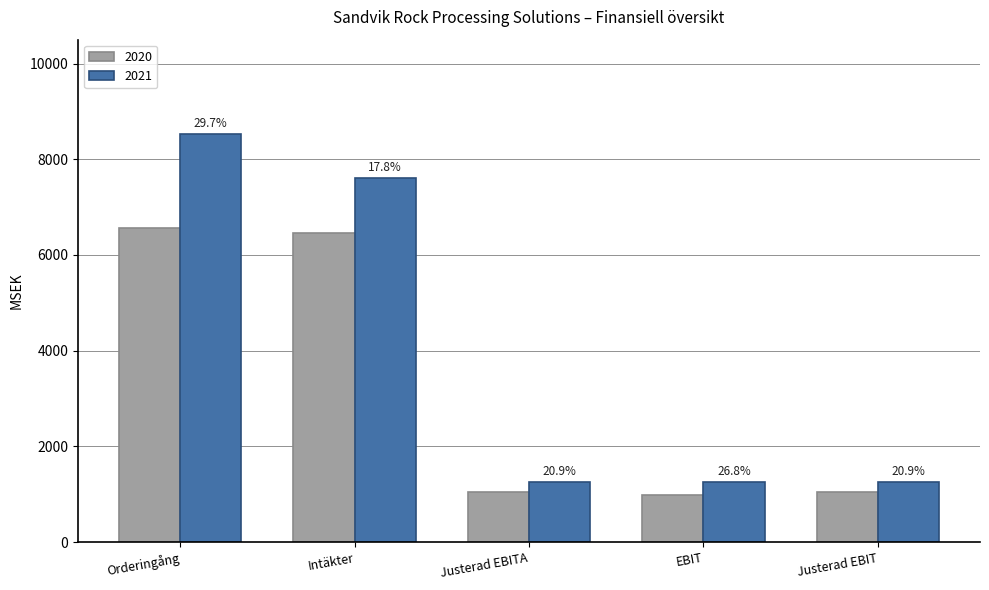

How many bars are there in each group?

2